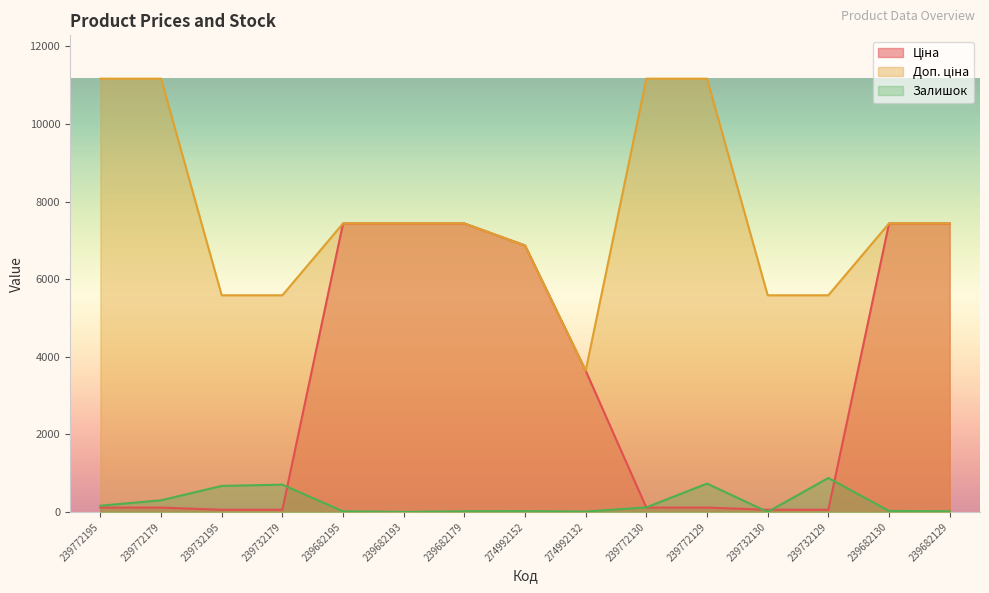

What is the difference between the second highest and second lowest values in the Залишок series?

730.0